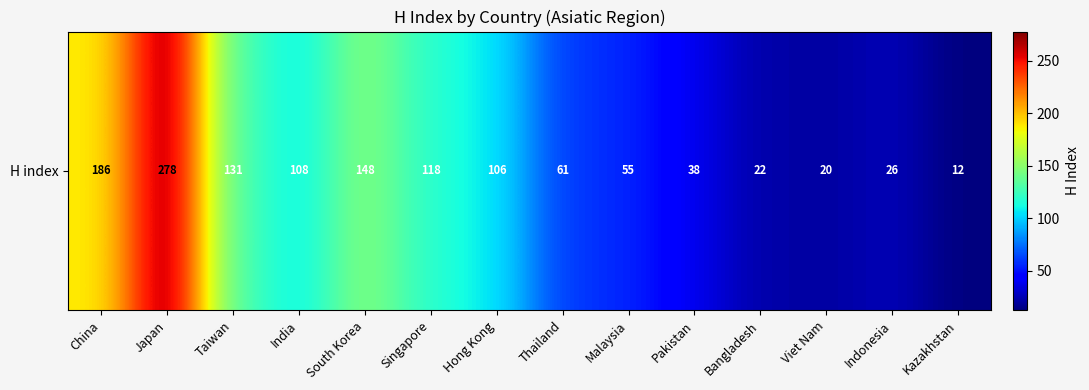

Count the number of values greater than 106.

6